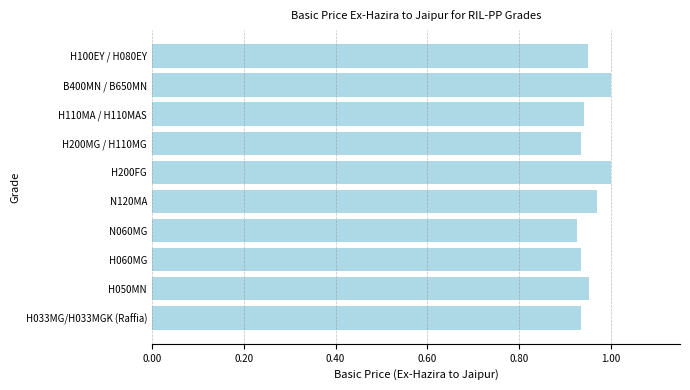

What is the sum of the values at N060MG and H110MA / H110MAS?

1.9